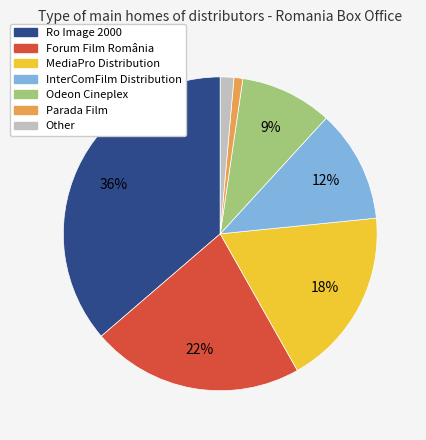

Does any single category account for the majority?

No